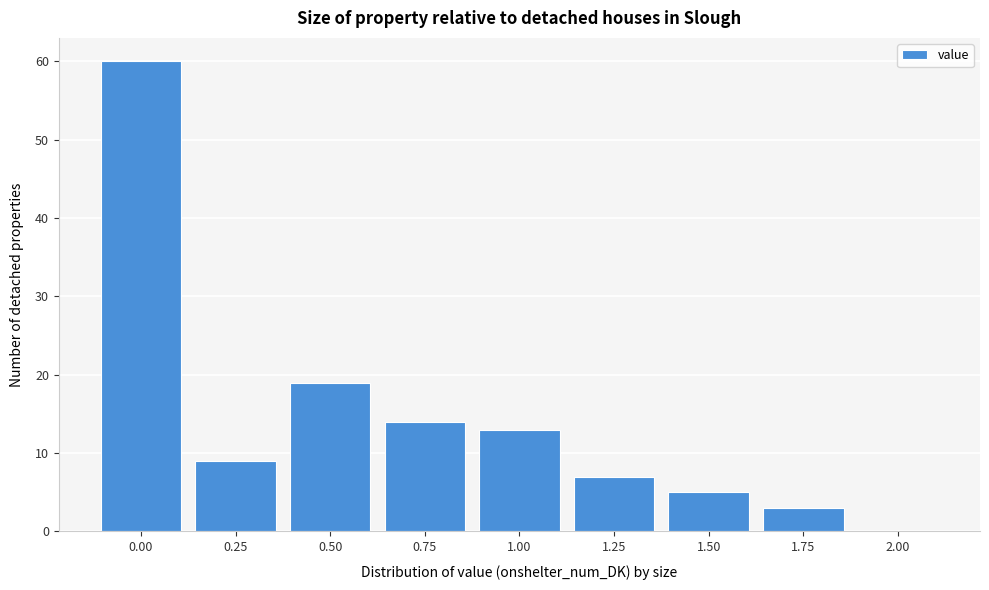

Reading left to right, extract all data points from this chart.

0.00=60	0.25=9	0.50=19	0.75=14	1.00=13	1.25=7	1.50=5	1.75=3	2.00=0